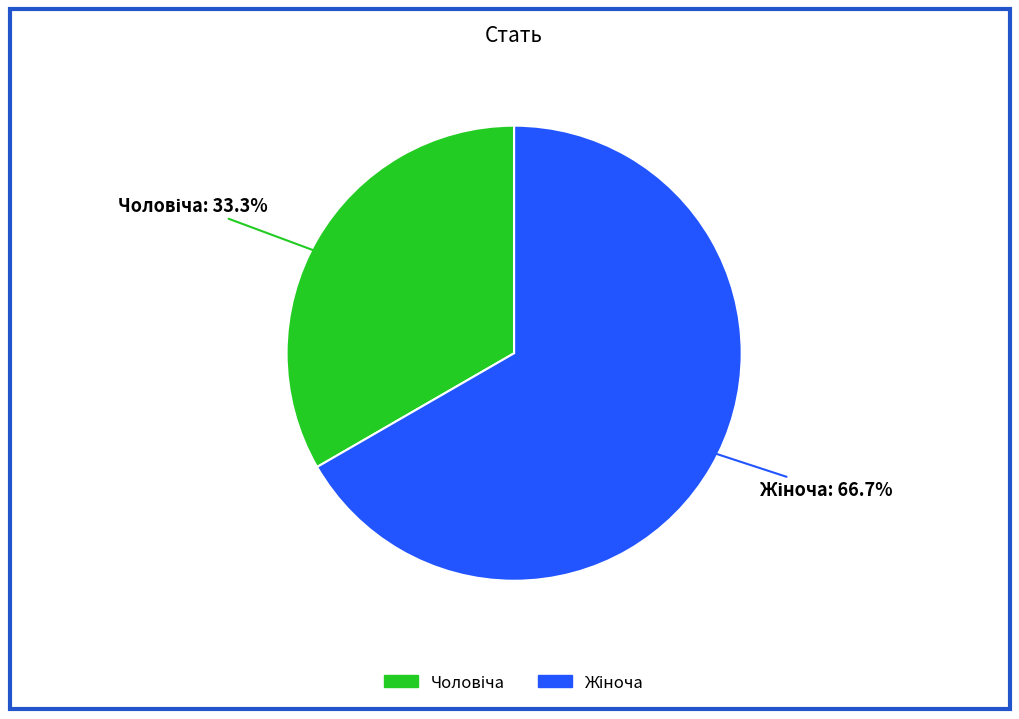

Does any single category account for the majority?

Yes